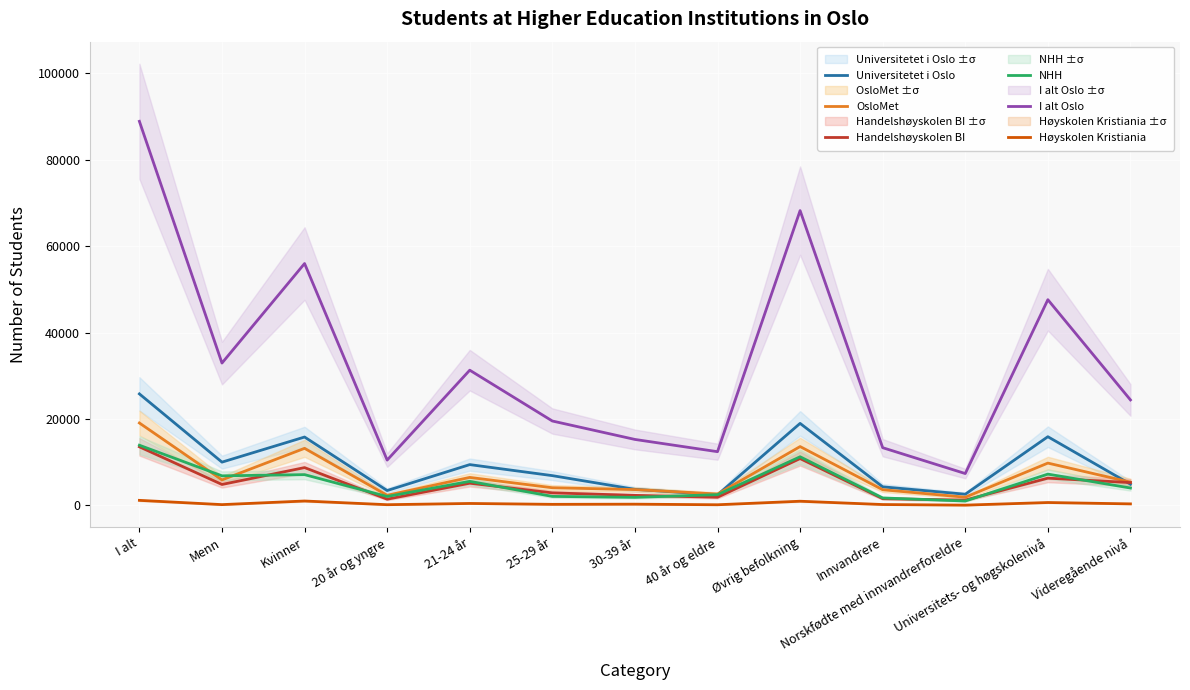

Which series has the widest spread of values?

I alt Oslo